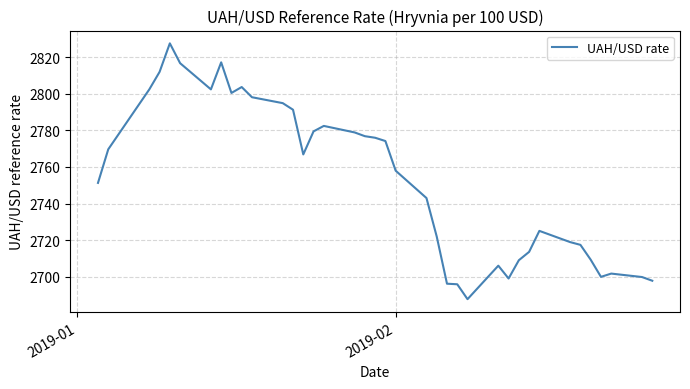

What is the maximum value shown in the chart?

2827.5